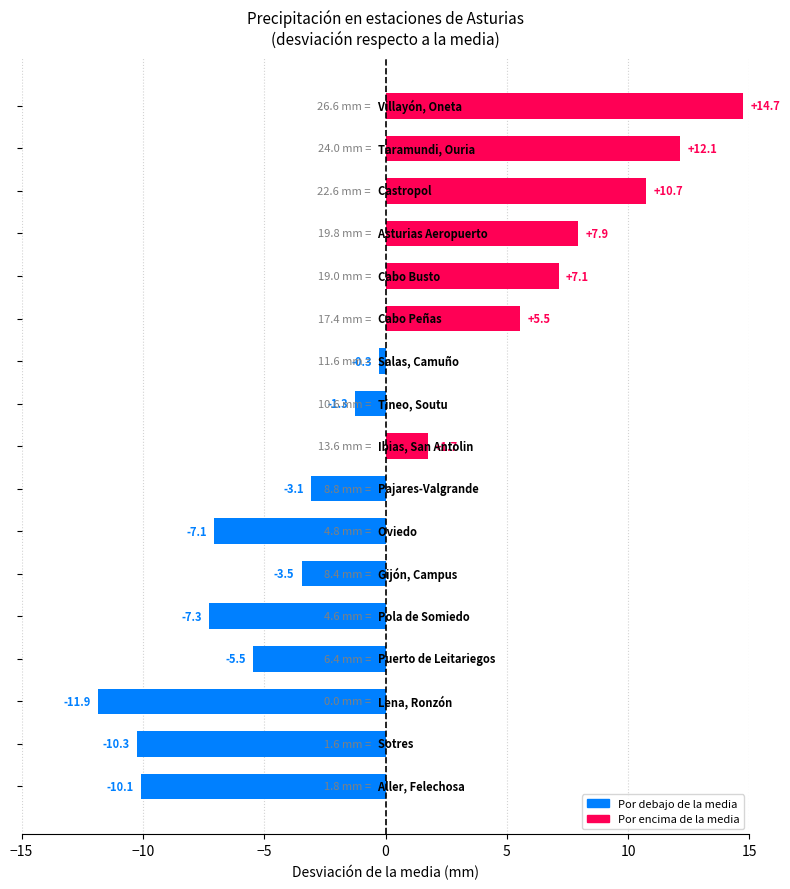

Reading top to bottom, extract all data points from this chart.

14.7	12.1	10.7	7.9	7.1	5.5	-0.3	-1.3	1.7	-3.1	-7.1	-3.5	-7.3	-5.5	-11.9	-10.3	-10.1